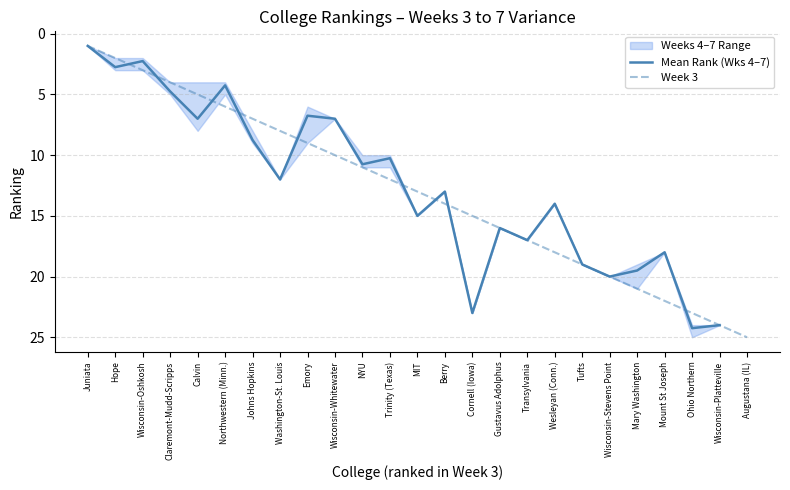

Does the chart have visible grid lines?

Yes